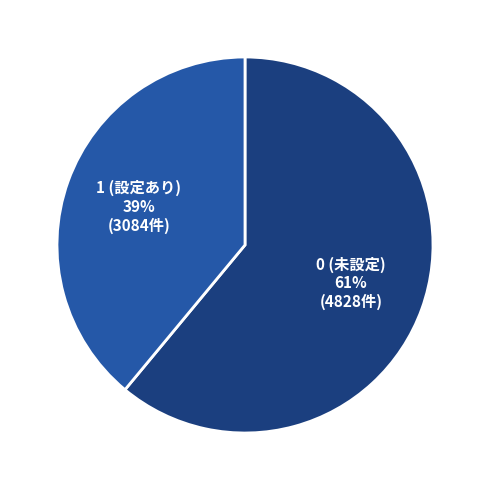

Which category has the smallest portion of the pie?

1 (設定あり)